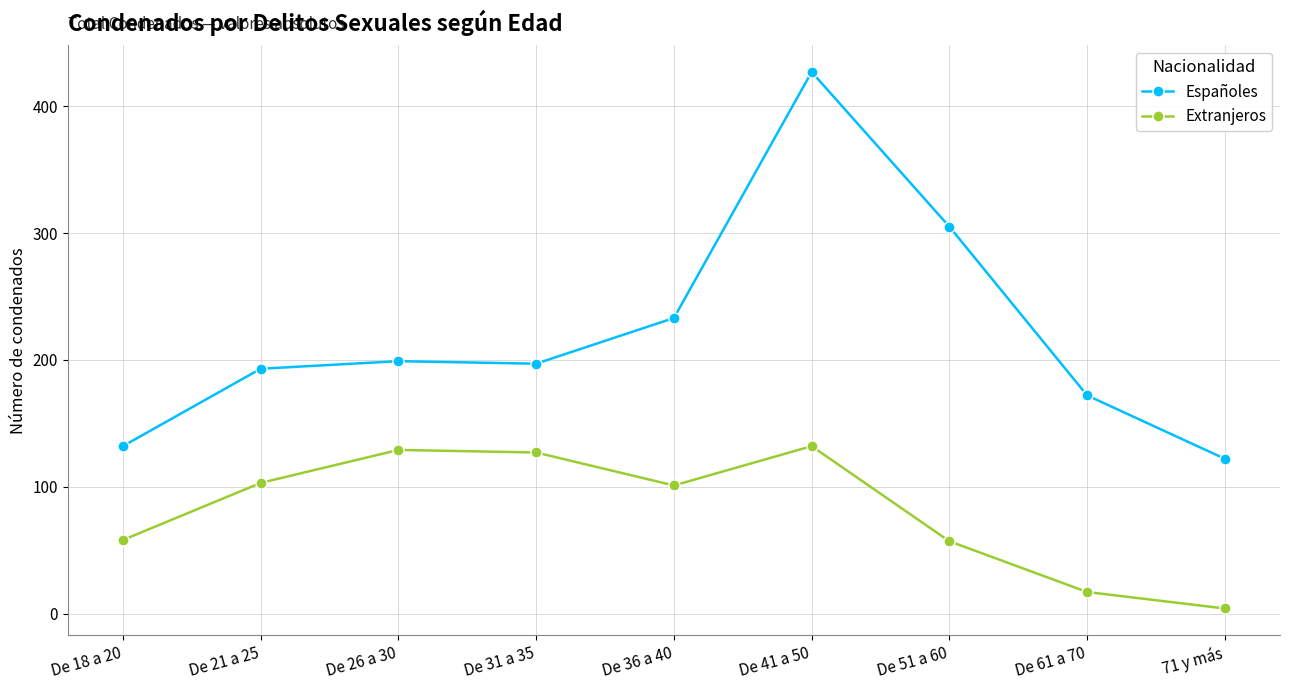

What is the average value of the Españoles series?

220